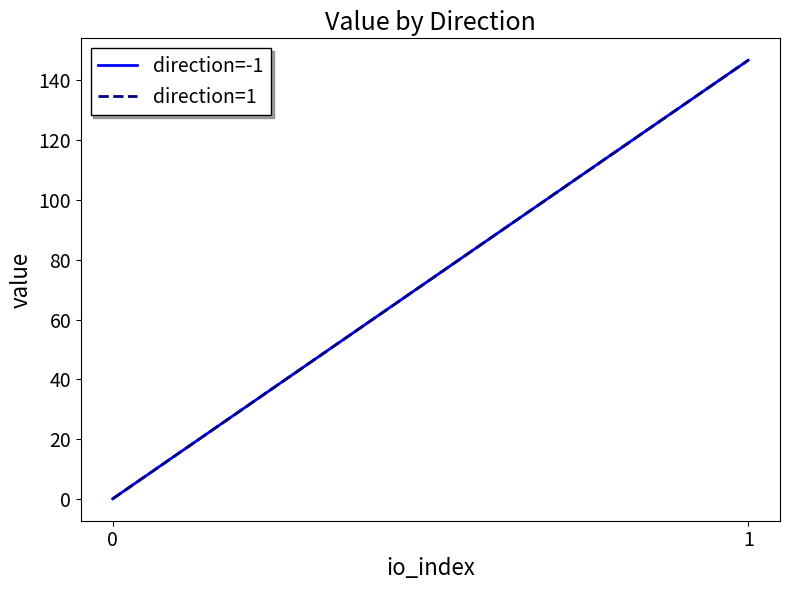

What are all the series names shown in the legend?

direction=-1, direction=1